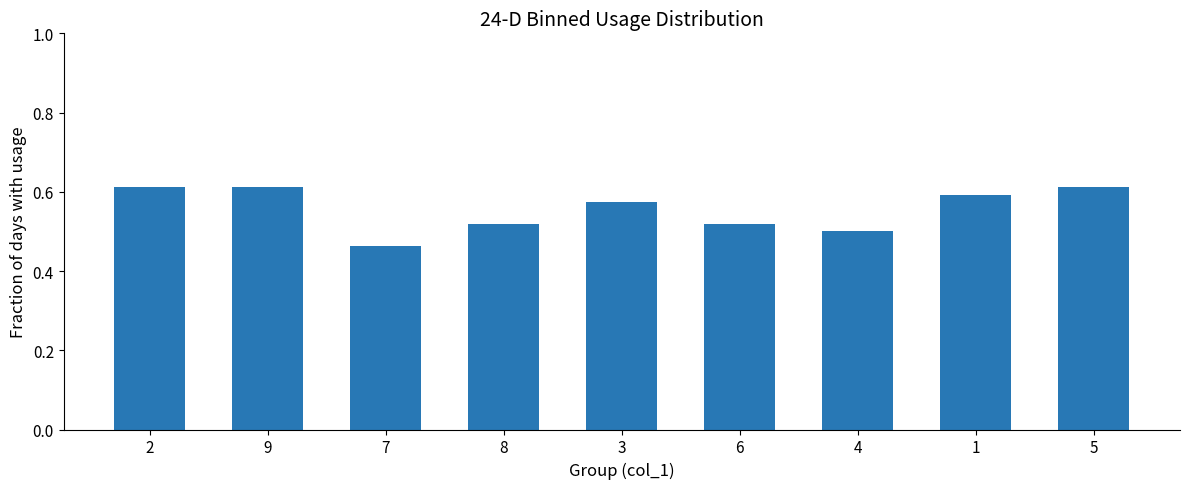

What position from the left is 7?

3